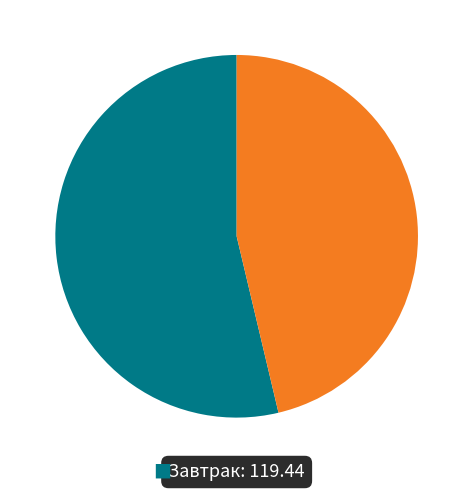

Is there any slice that represents more than half of the pie?

Yes